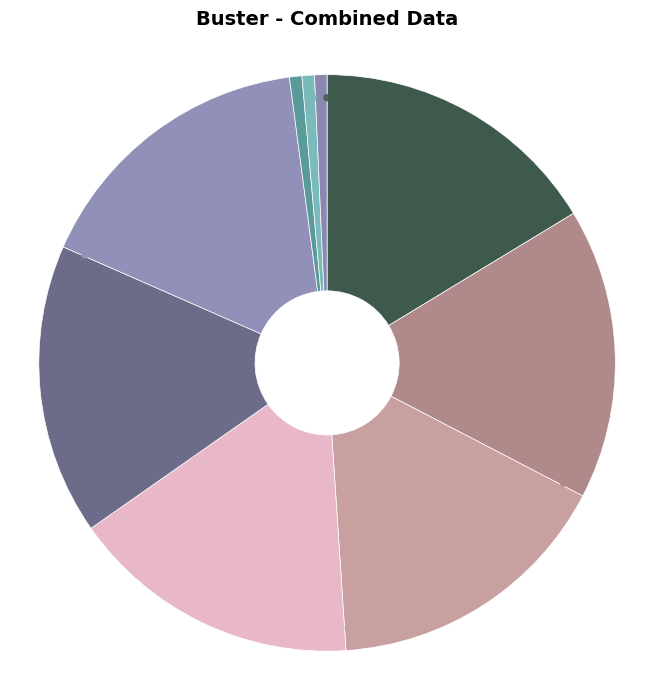

What percentage is NOT represented by 9781481440691?

83.7%